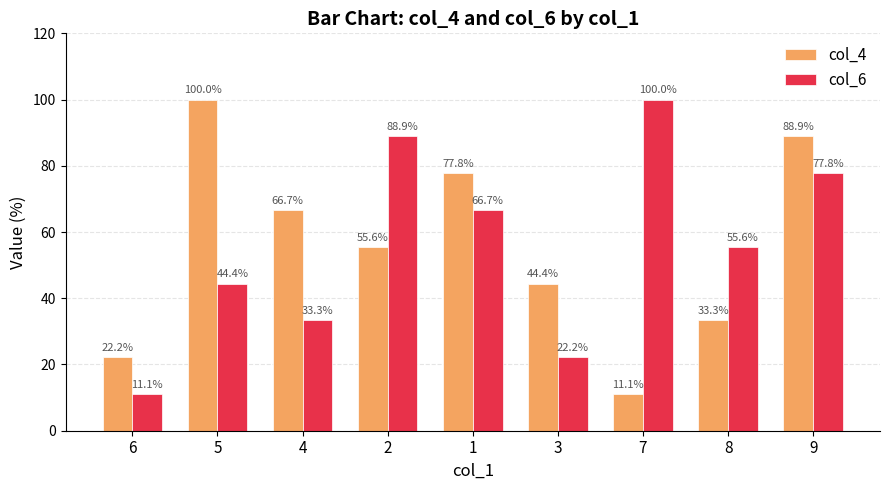

Count the number of data series in this chart.

2